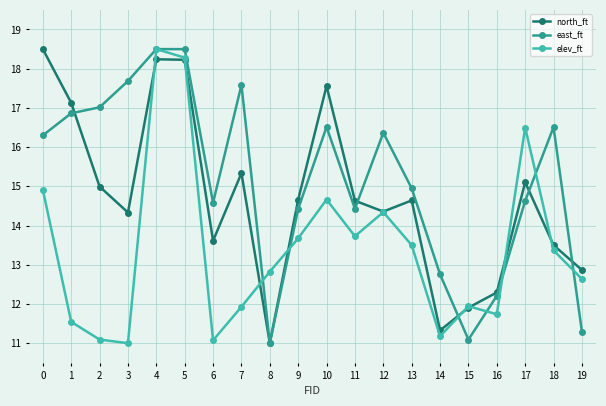

What is the minimum value for north_ft?

11.0